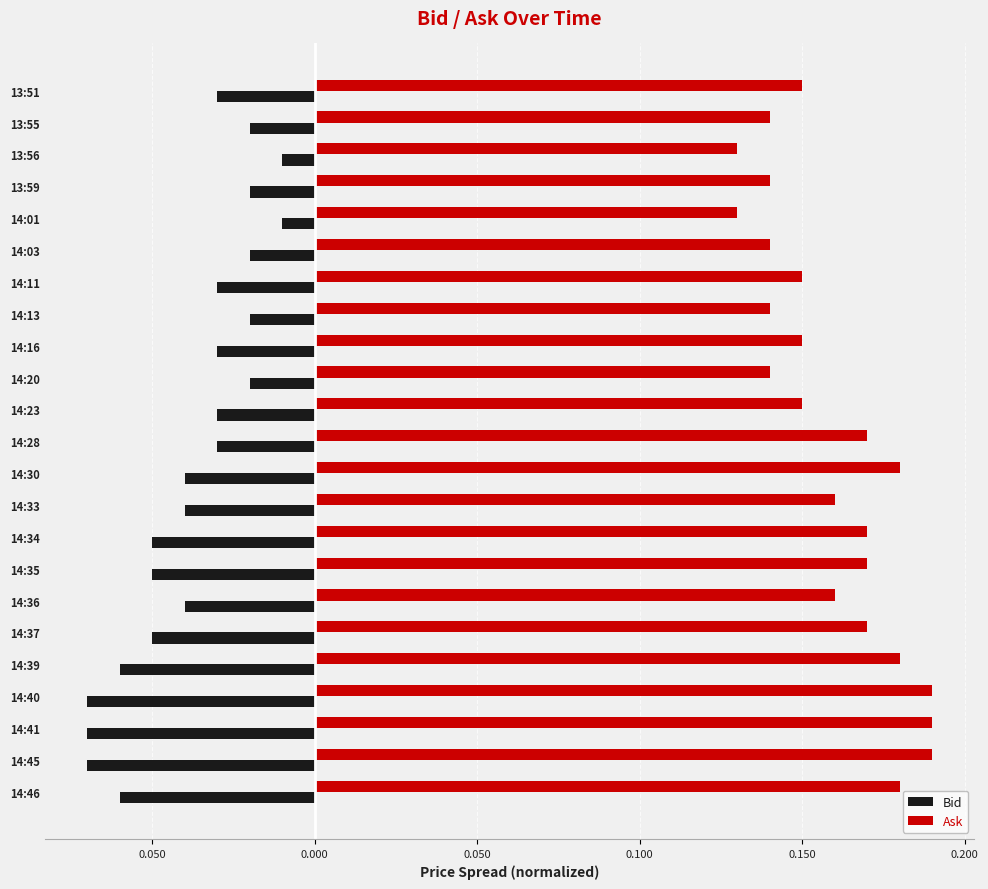

What is the minimum value shown in the chart?

-0.1